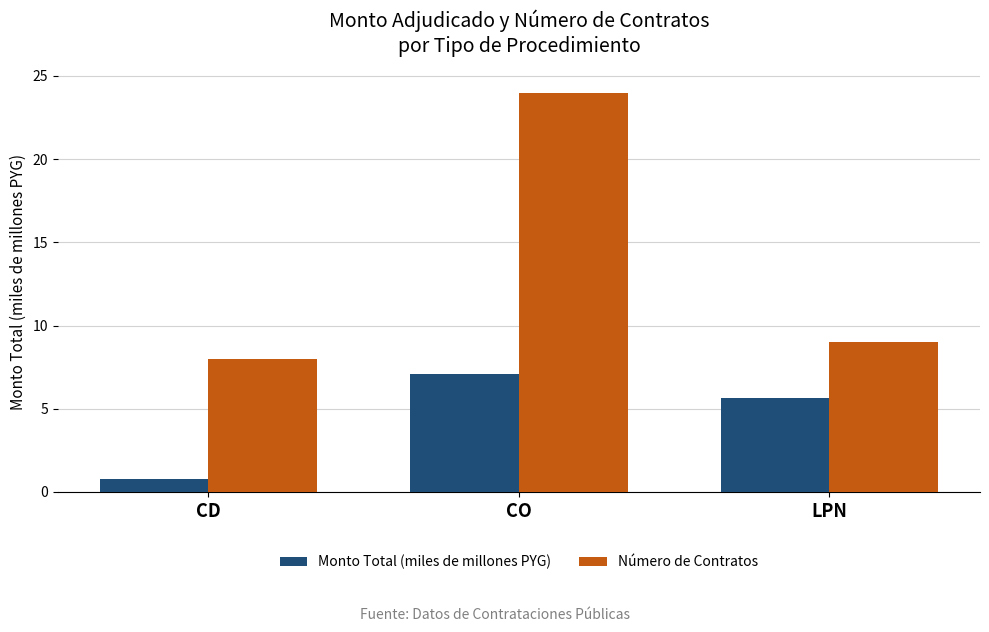

Are the bars grouped side by side (vs. stacked)?

Yes